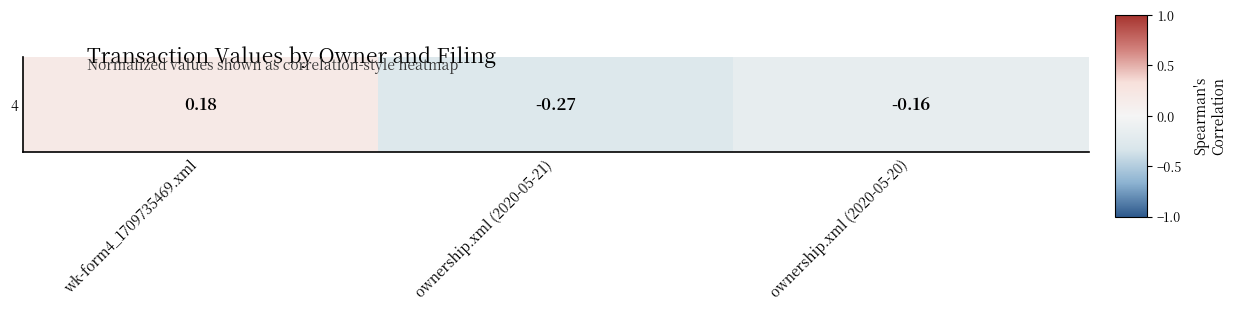

How many data points are less than 0?

2